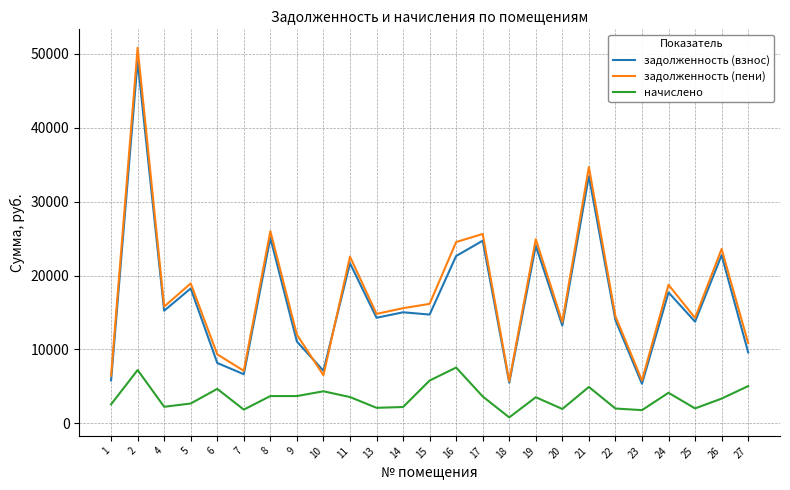

How many lines are shown in the chart?

3